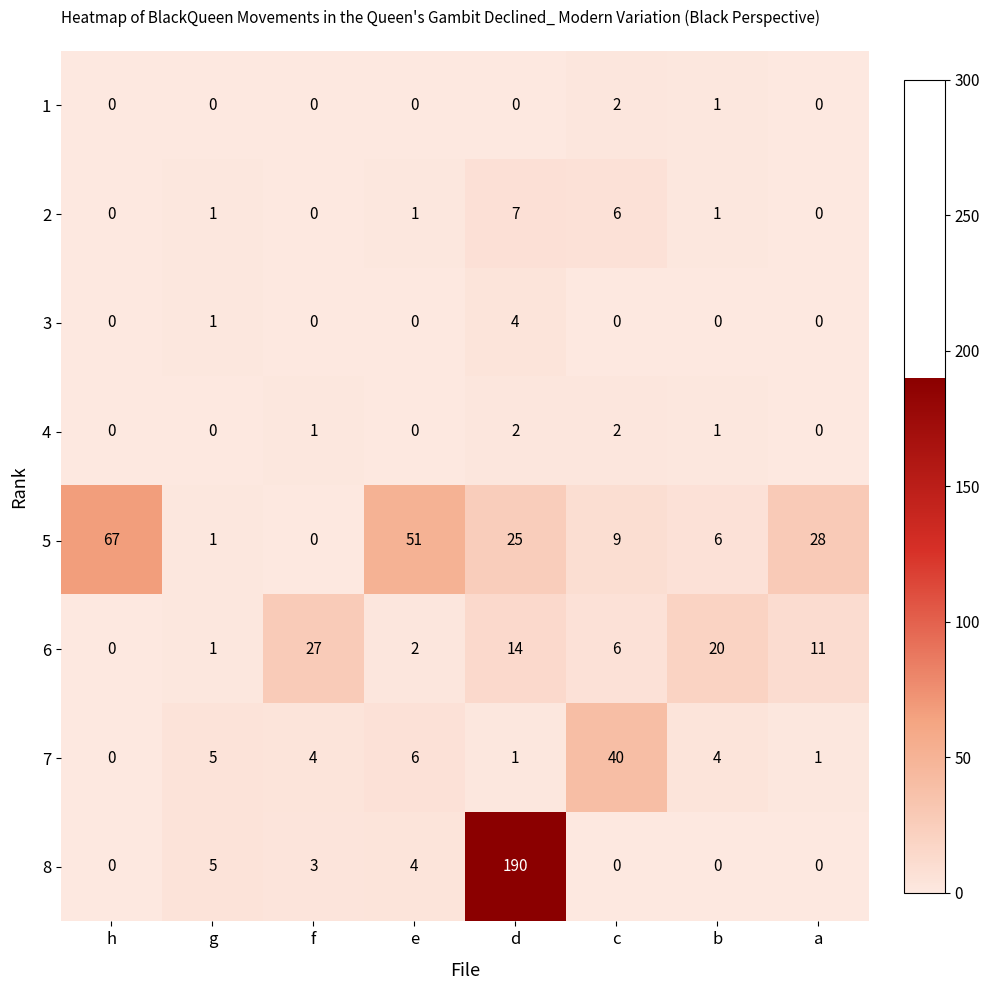

True or false: 8 has a value of -87 at b.

False